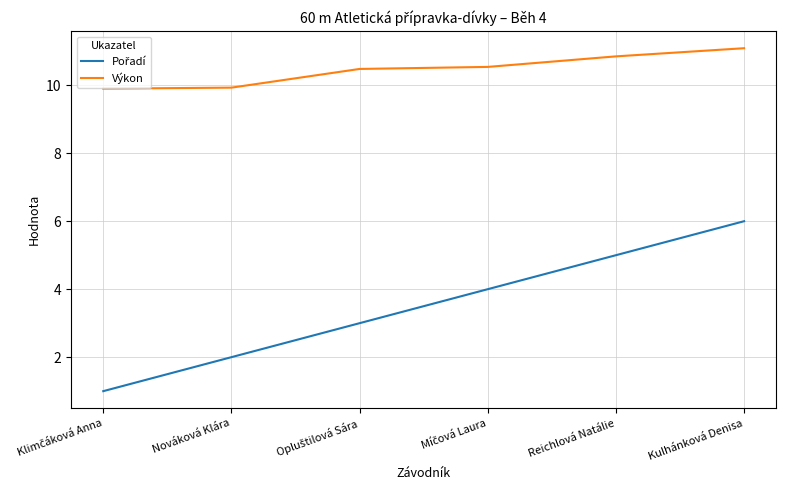

What is the maximum value shown in the chart?

11.1